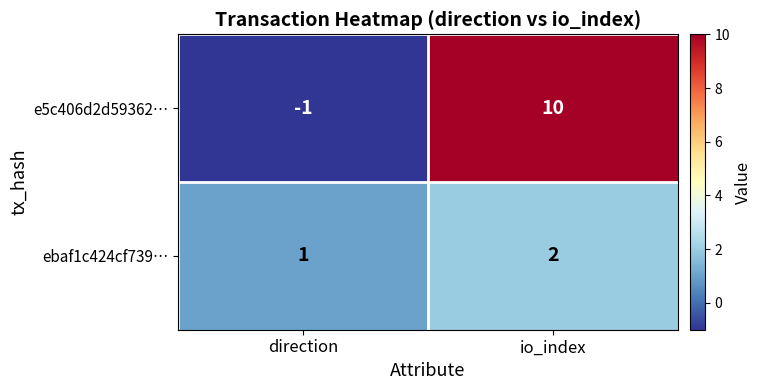

Reading right to left, what are all the values shown in this chart?

e5c406d2d59362…: io_index=10	direction=-1
ebaf1c424cf739…: io_index=2	direction=1